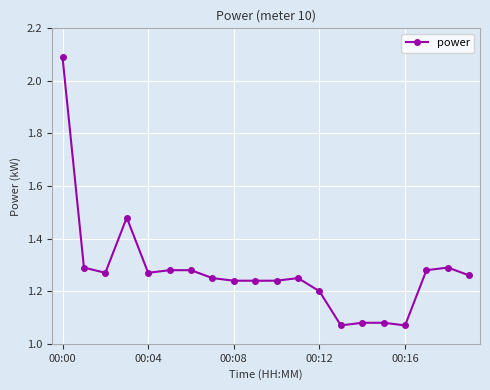

True or false: there are more than 2 points higher than both neighbors.

True